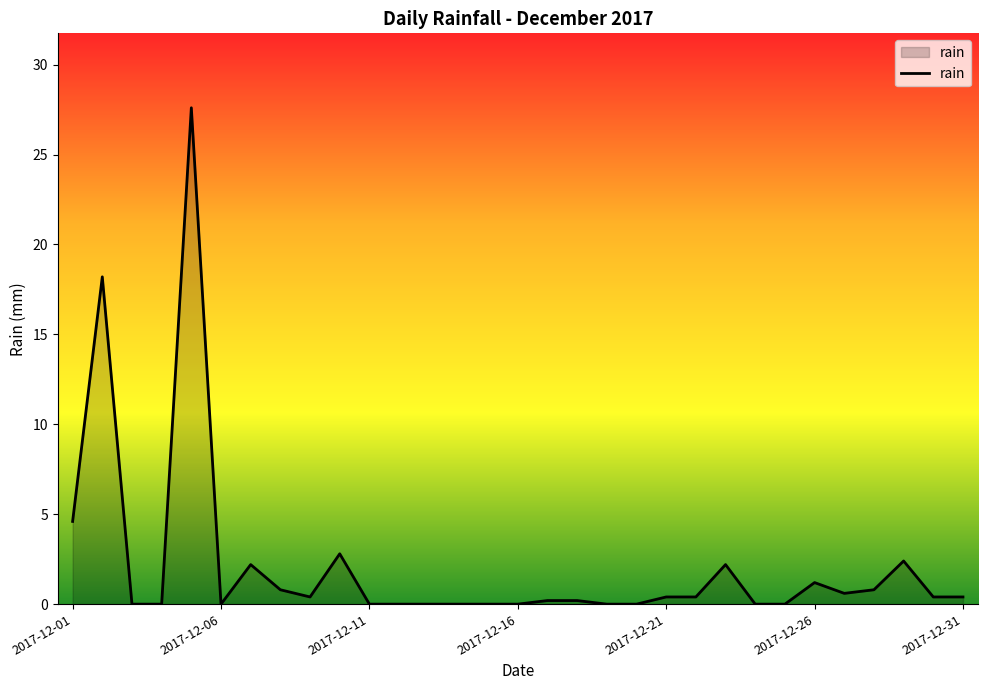

What is the maximum value shown in the chart?

27.6